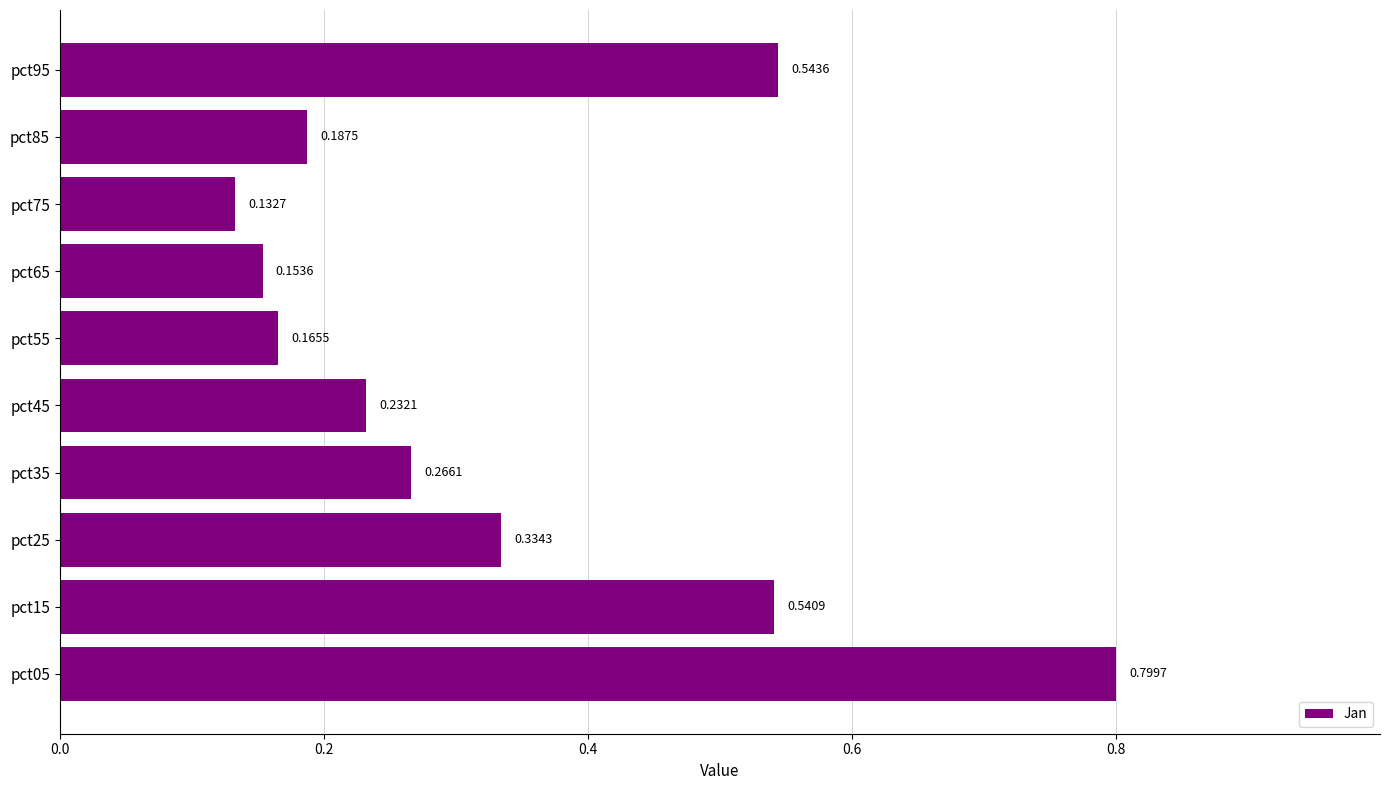

List the labels in order of value, largest first.

pct05, pct95, pct15, pct25, pct35, pct45, pct85, pct55, pct65, pct75